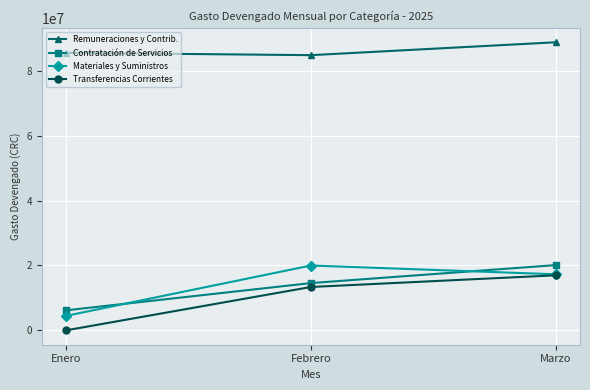

What is the sum of the Contratación de Servicios values at Enero and Febrero?

20732135.3